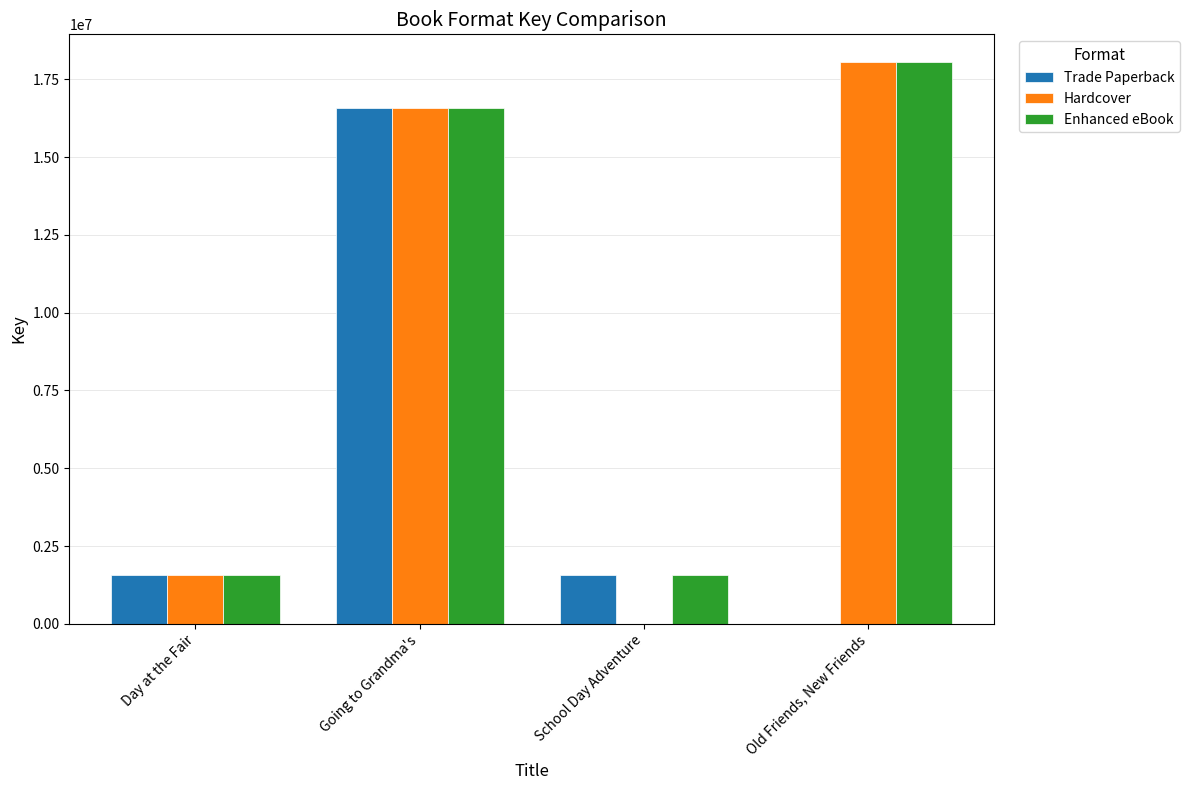

The Hardcover series shows 10355906 at Old Friends, New Friends. True or false?

False